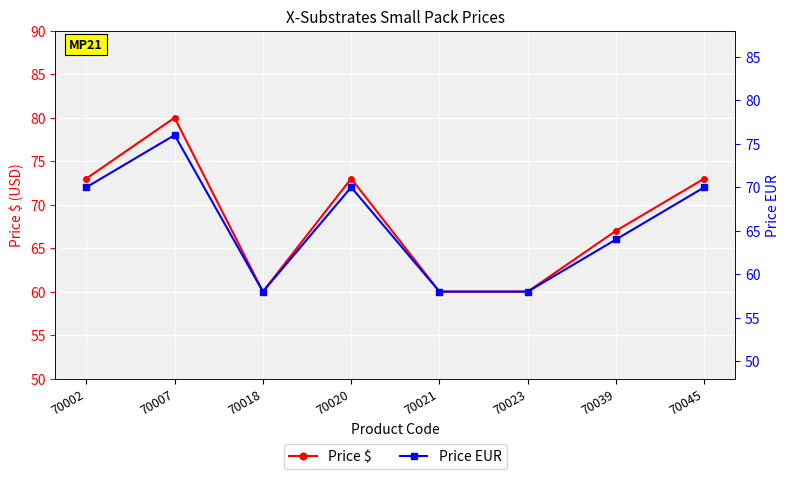

Is the value of Price EUR at 70020 greater than the value of Price $ at 70021?

Yes